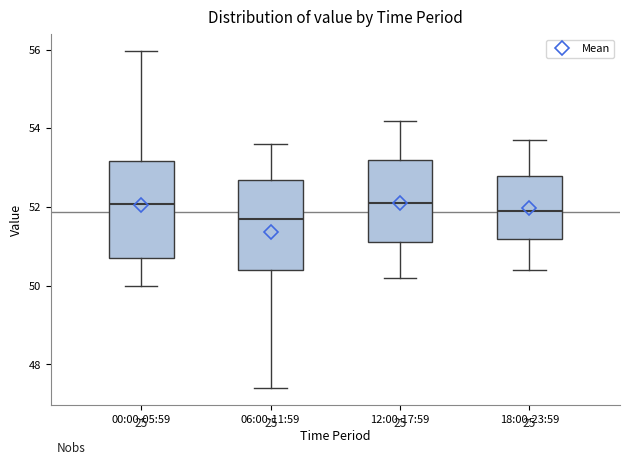

Reading left to right, read every box against the y-axis: the position of its median line, the range the box covers, and the ends of its whiskers. The values are not printed on the chart, so give them approximately, as read against the axis.

00:00-05:59: median 52.0, box 50.8 to 53.2, whiskers 50.0 to 56.0
06:00-11:59: median 51.8, box 50.4 to 52.8, whiskers 47.4 to 53.6
12:00-17:59: median 52.2, box 51.2 to 53.2, whiskers 50.2 to 54.2
18:00-23:59: median 52.0, box 51.2 to 52.8, whiskers 50.4 to 53.8